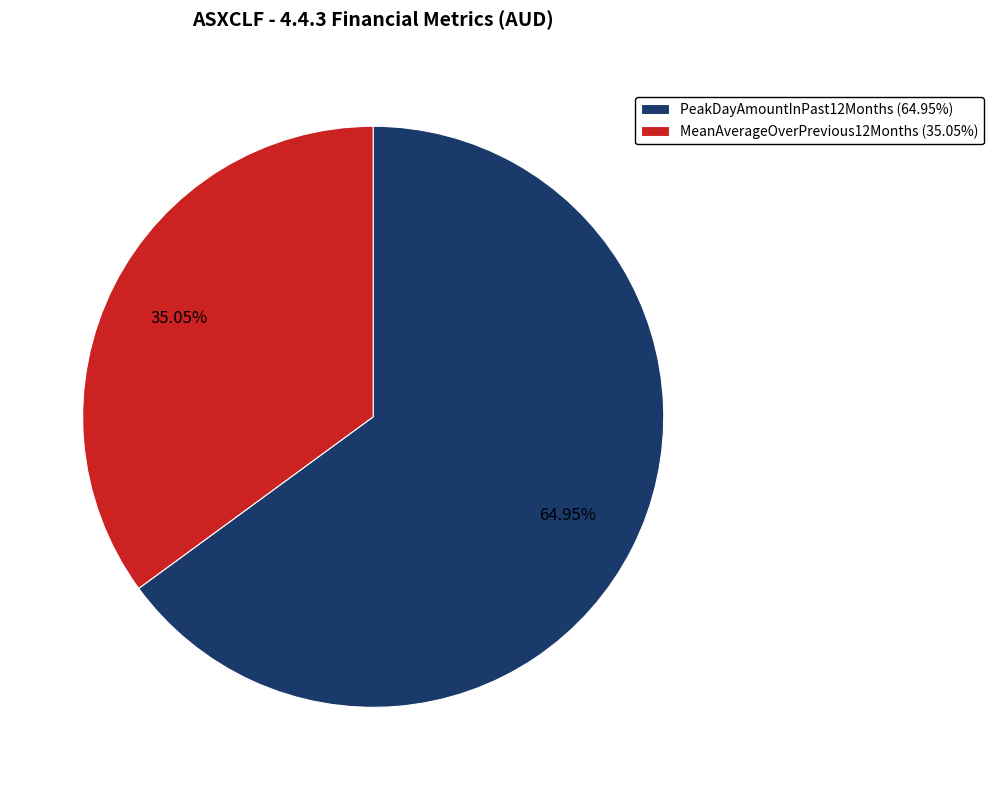

Is there any slice that represents more than half of the pie?

Yes